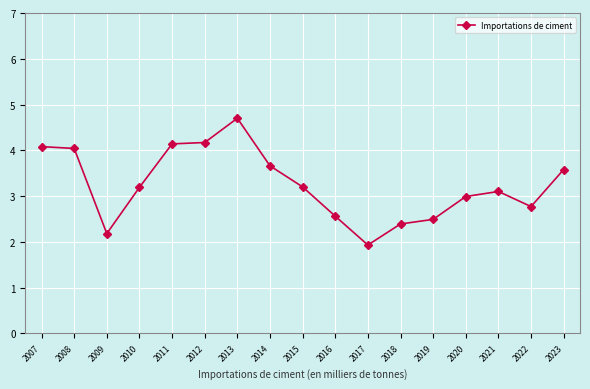

Reading right to left, what are all the values shown in this chart?

3.6	2.8	3.1	3.0	2.5	2.4	1.9	2.6	3.2	3.7	4.7	4.2	4.1	3.2	2.2	4.0	4.1